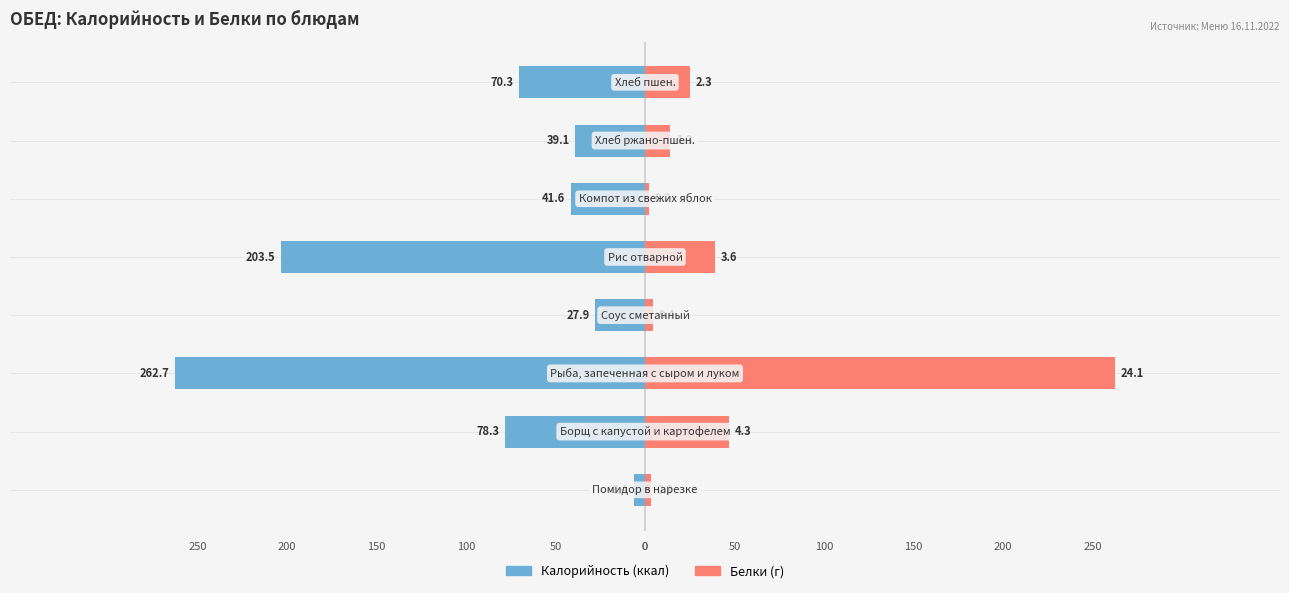

True or false: Калорийность has a value of -262.7 at 2.

True